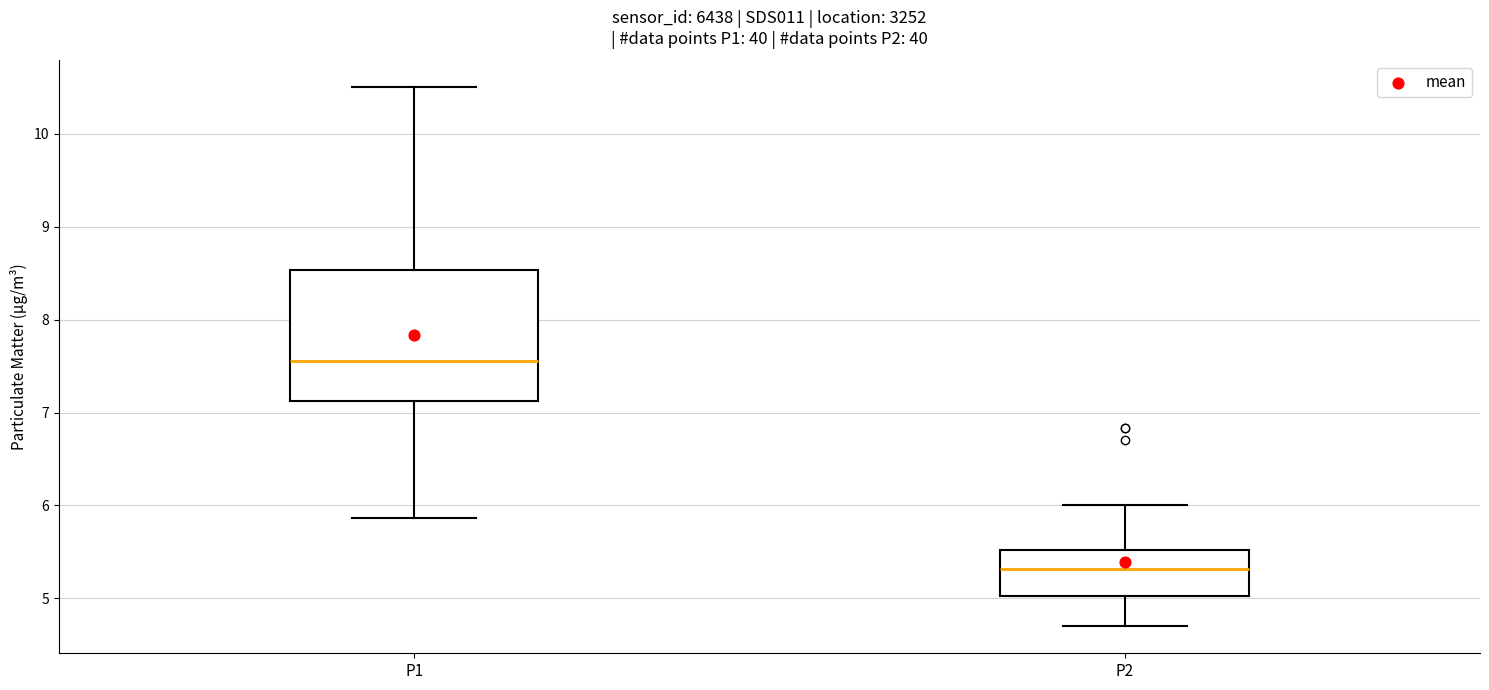

Reading left to right, read every box against the y-axis: the position of its median line, the range the box covers, and the ends of its whiskers. The values are not printed on the chart, so give them approximately, as read against the axis.

P1: median 7.6, box 7.1 to 8.5, whiskers 5.9 to 10.5
P2: median 5.3, box 5.0 to 5.5, whiskers 4.7 to 6.0